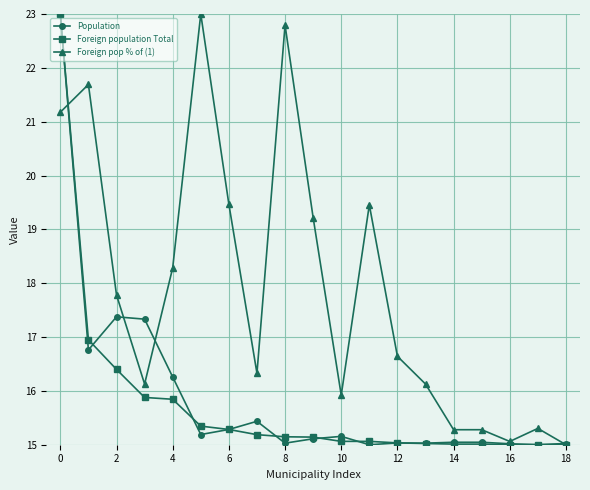

What is the sum of all Foreign population Total values?

299.4